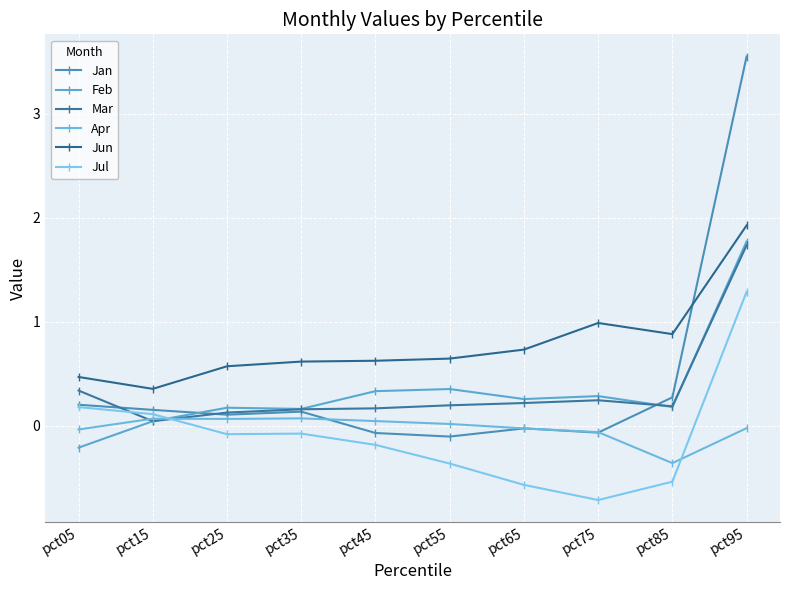

How many data points does each series have?

10